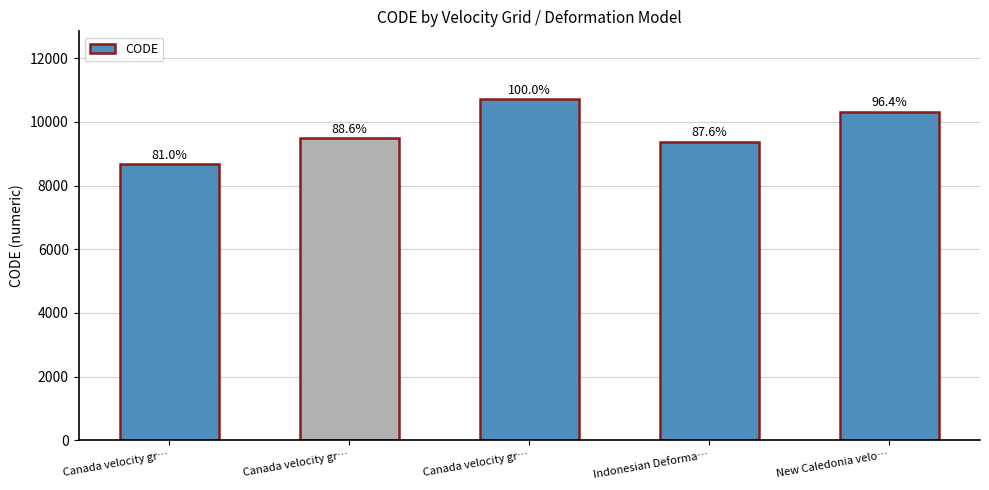

Which has a higher value, Canada velocity gr… or Canada velocity gr…?

Canada velocity gr…